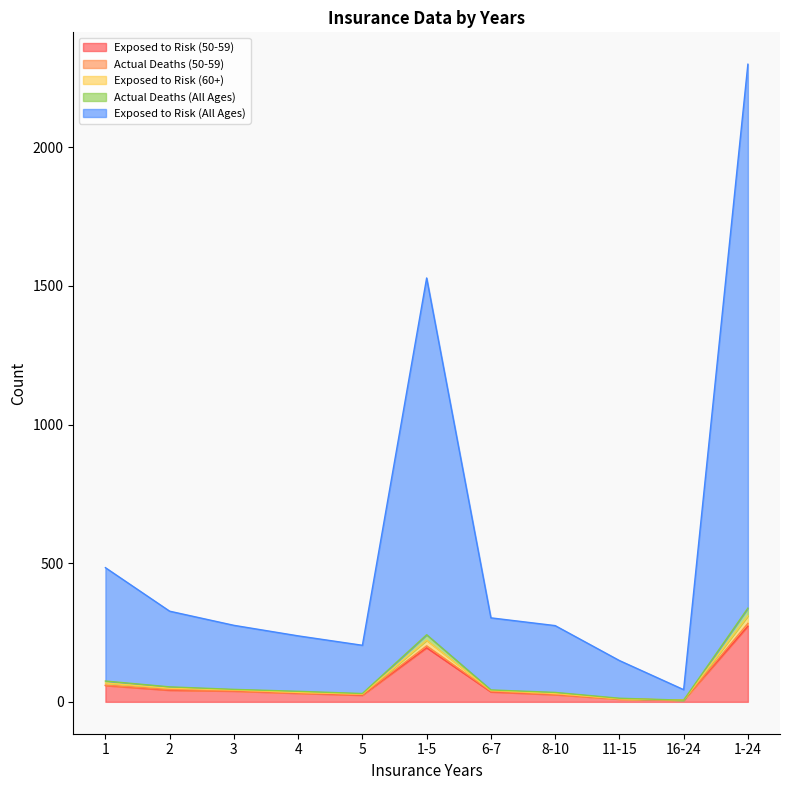

The value of Exposed to Risk (60+) at 4 is 13. True or false?

False